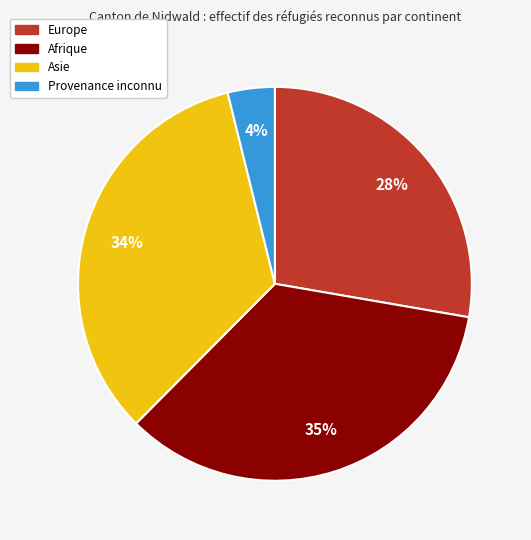

Rank the categories by value from lowest to highest.

Provenance inconnu, Europe, Asie, Afrique